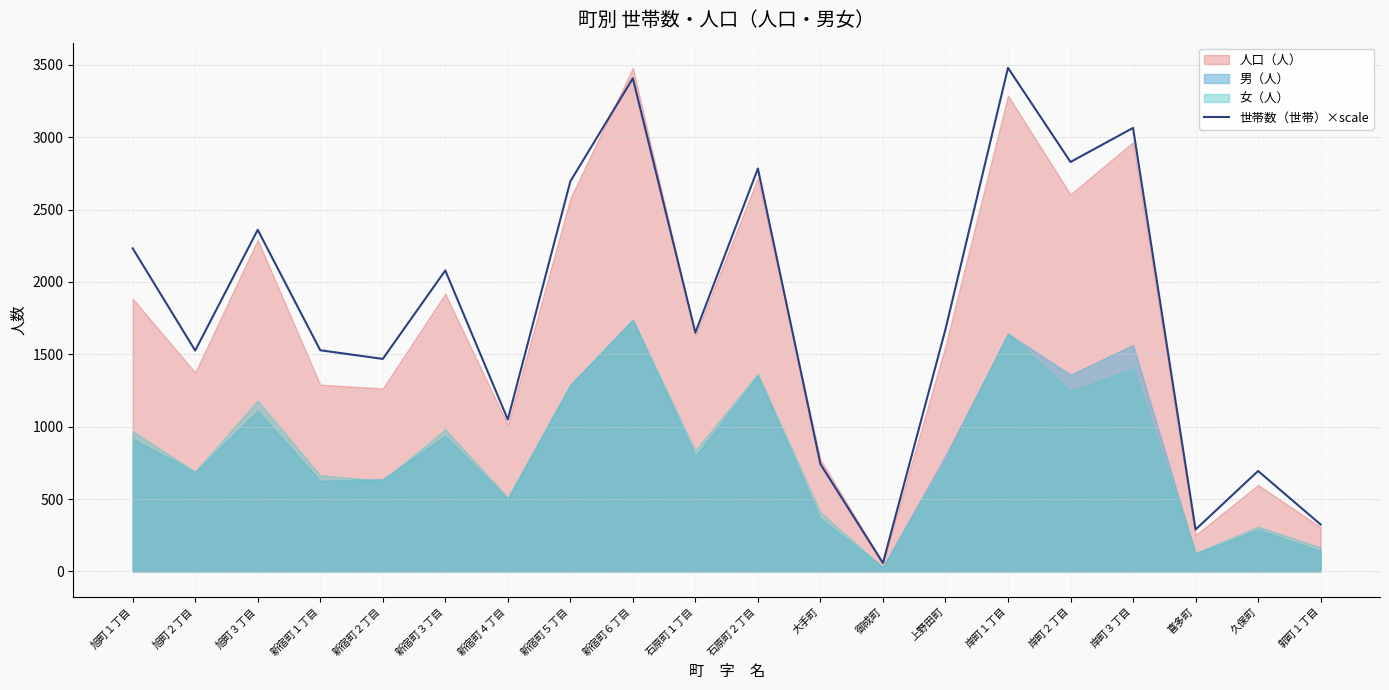

At which label is 世帯数（世帯）×scale closest to 1768?

上野田町